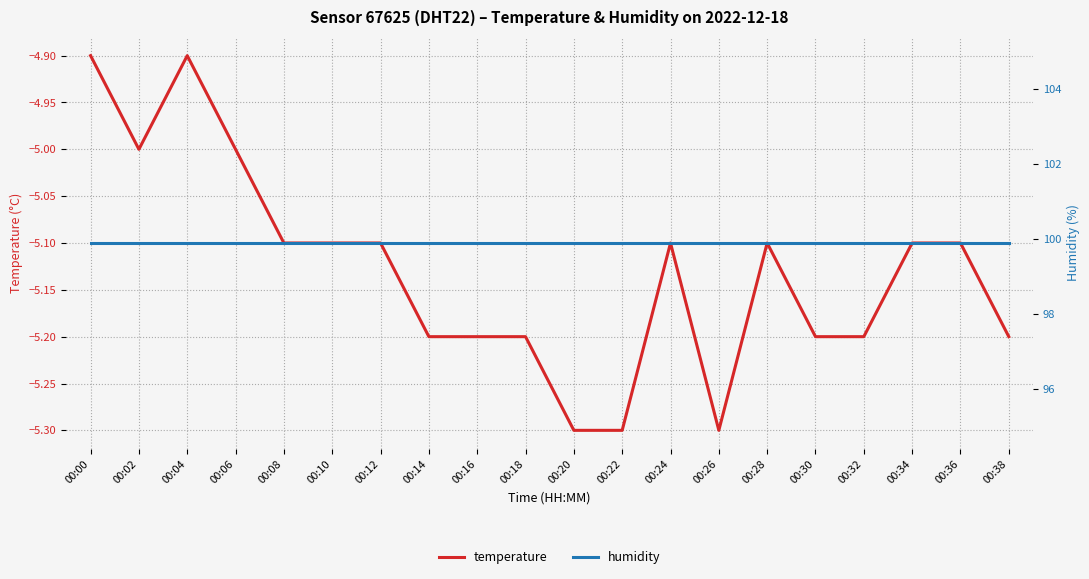

Is it true that humidity equals 175.1 at 00:00?

False